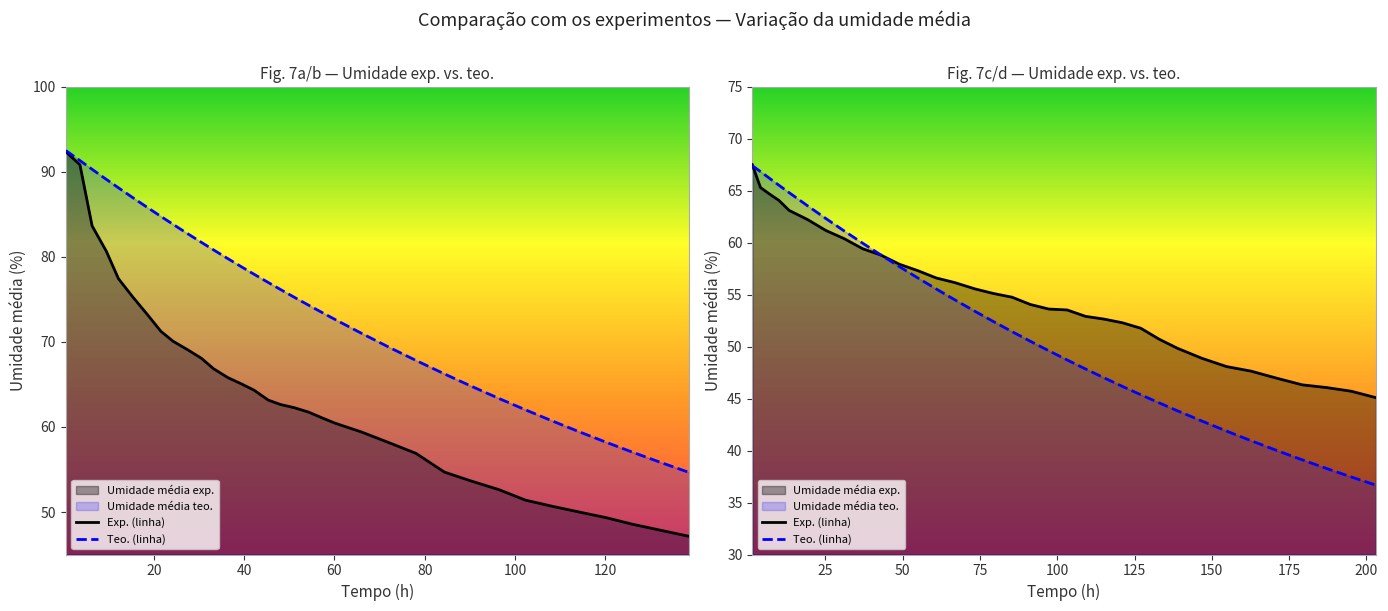

Is it true that Exp. (linha) equals 26.0 at 11?

False